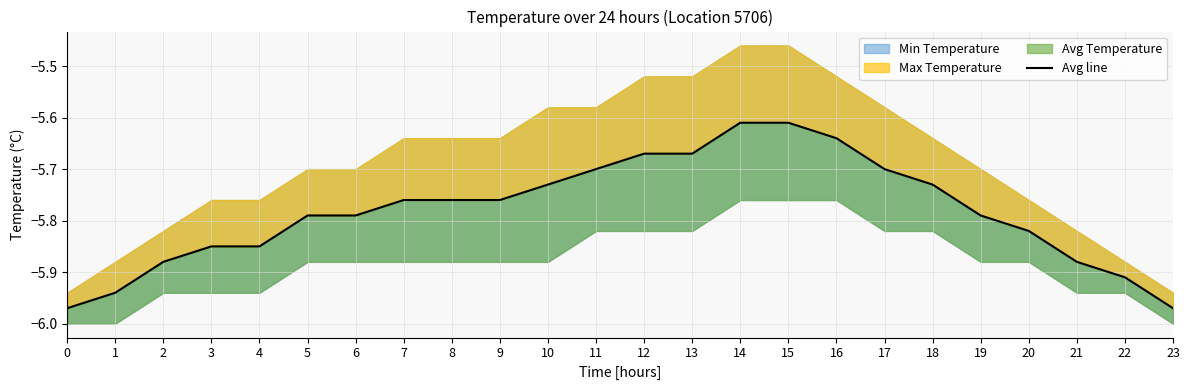

Reading left to right, extract all data points from this chart.

0=-6.0	1=-5.9	2=-5.9	3=-5.8	4=-5.8	5=-5.8	6=-5.8	7=-5.8	8=-5.8	9=-5.8	10=-5.7	11=-5.7	12=-5.7	13=-5.7	14=-5.6	15=-5.6	16=-5.6	17=-5.7	18=-5.7	19=-5.8	20=-5.8	21=-5.9	22=-5.9	23=-6.0